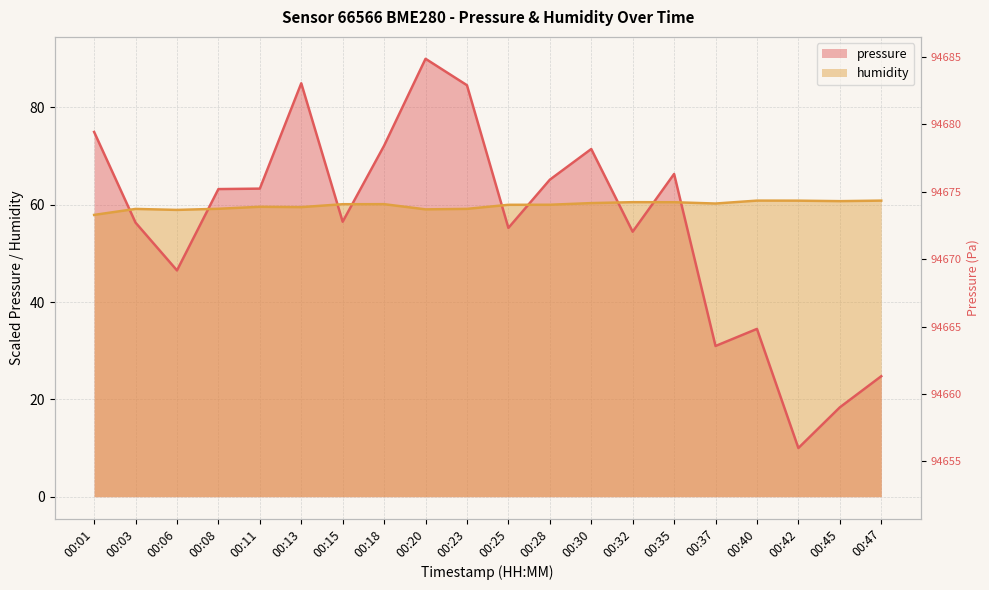

The value of humidity at 00:47 is 41.7. True or false?

False